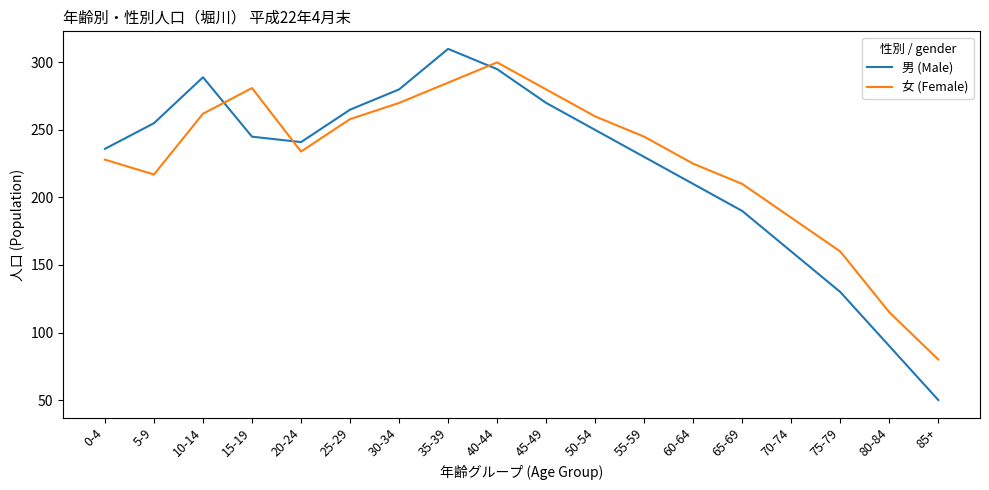

Read the 男 (Male) value at 25-29, to the nearest 50.

250